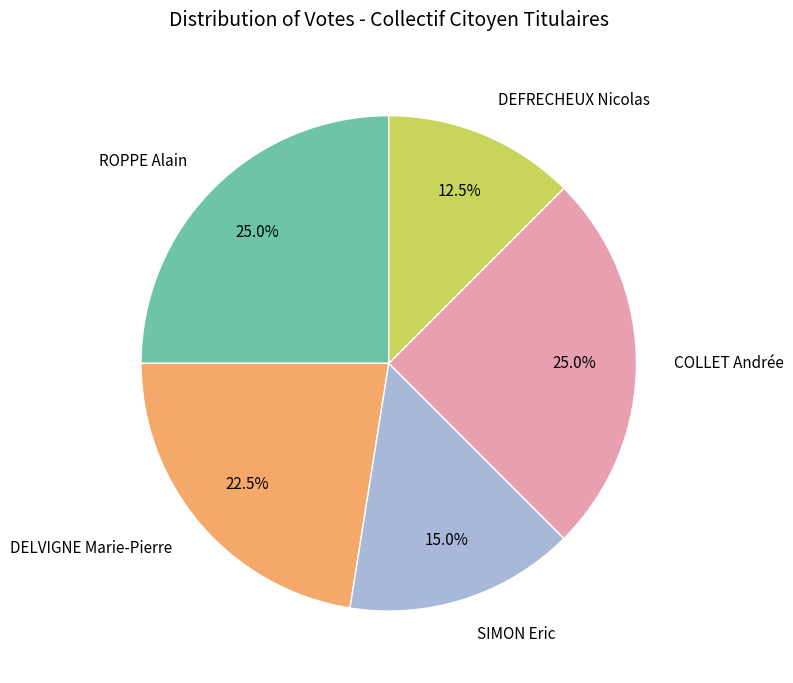

What percentage is the SIMON Eric slice, to the nearest percent?

15%